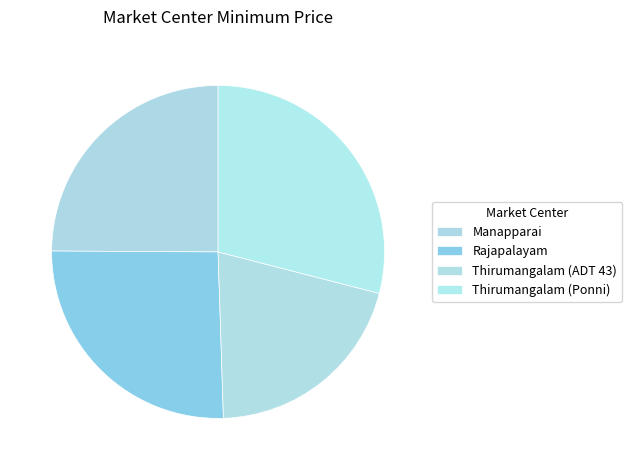

Is it true that Thirumangalam (Ponni) is 29% of the pie?

True